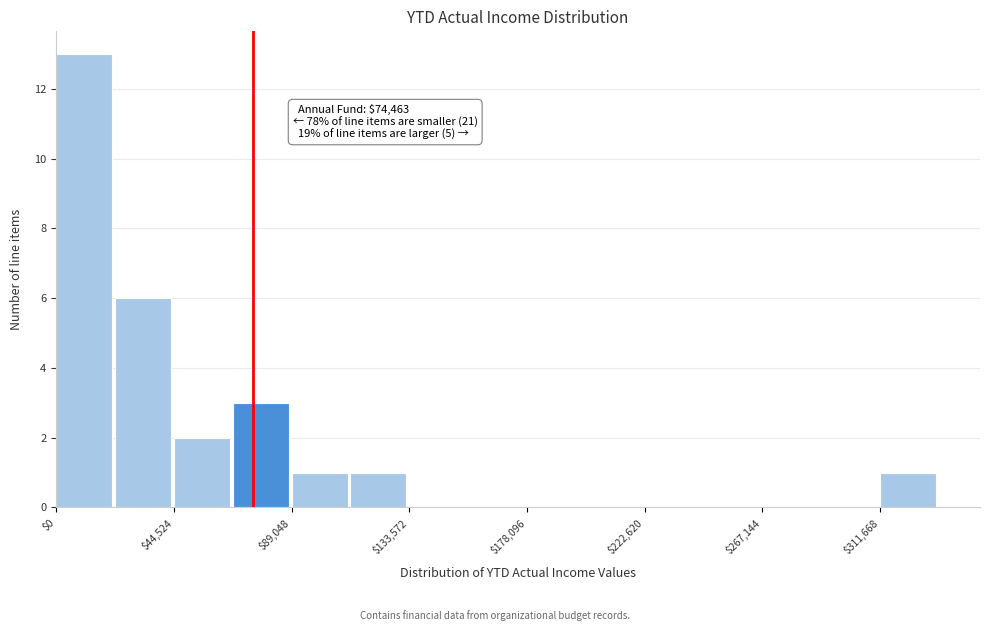

Which range on the x-axis has the tallest bar?

0 to 20000